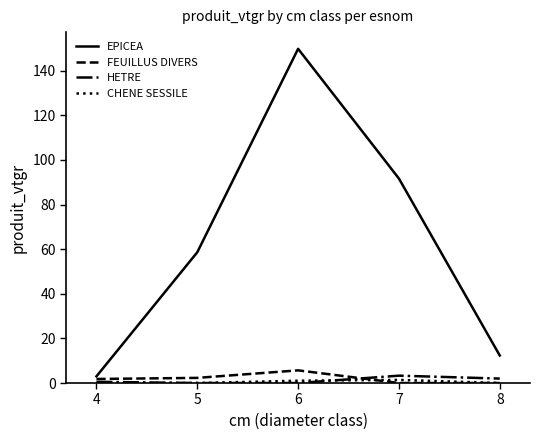

What is the maximum value for FEUILLUS DIVERS?

5.7